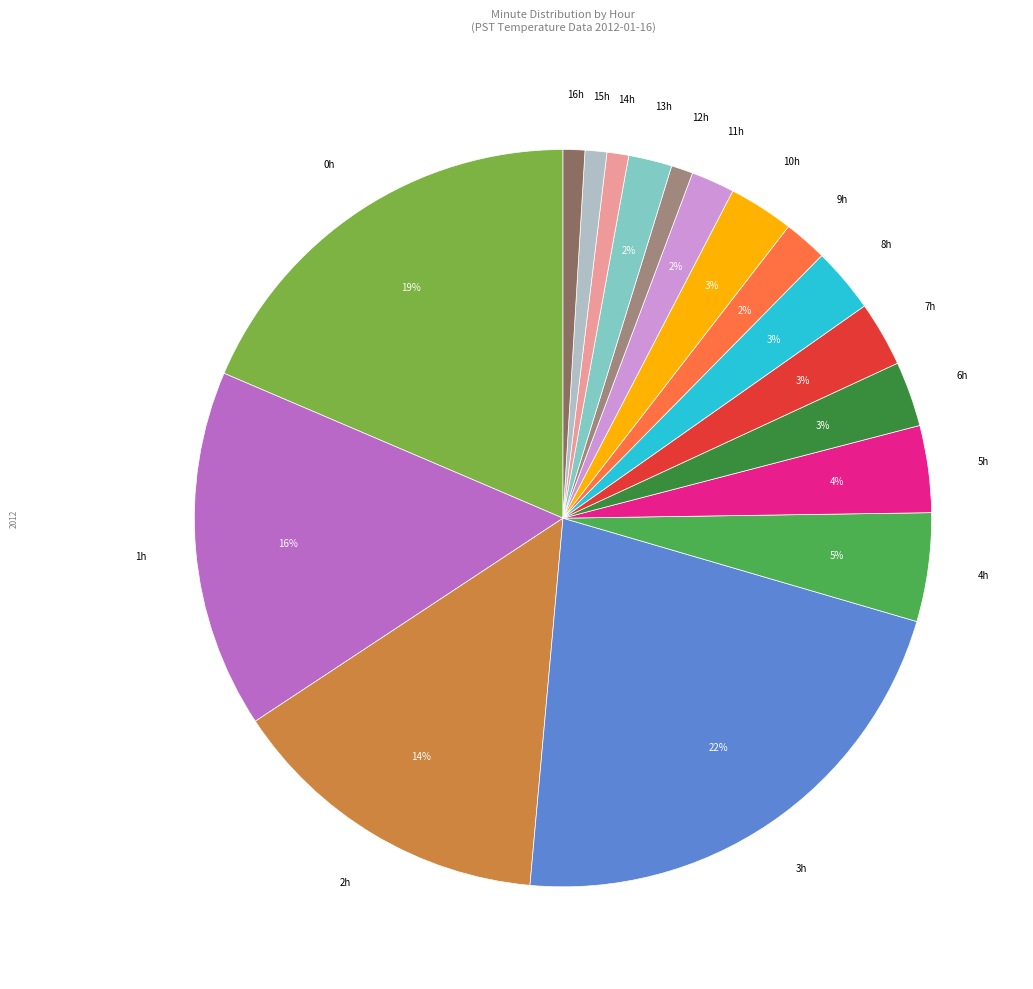

The 0h slice represents 11% of the pie. True or false?

False